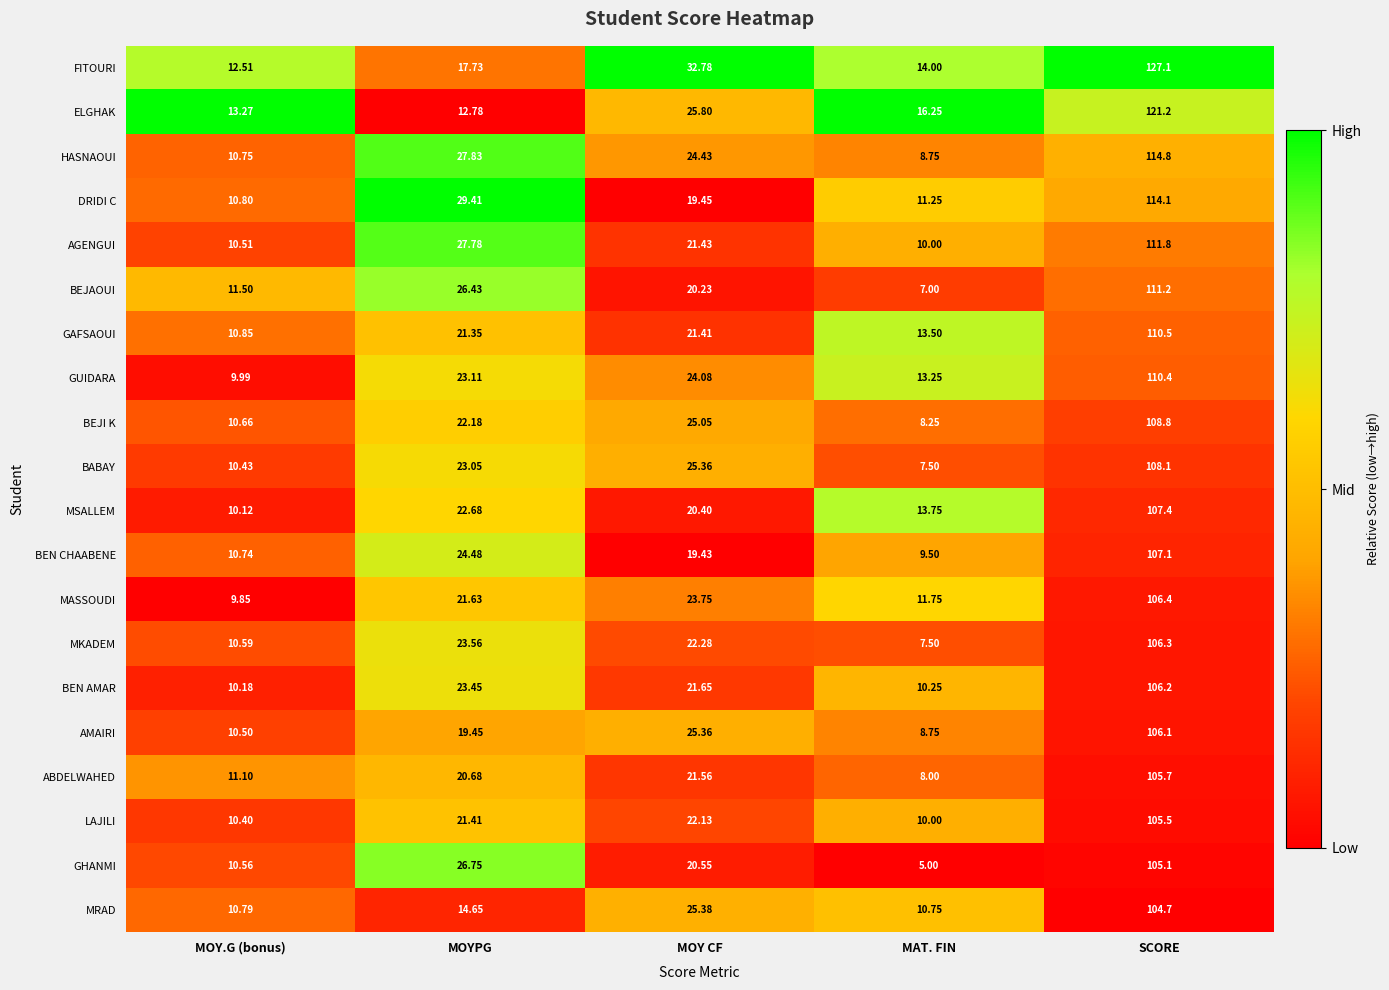

Where is ELGHAK nearest to the value 66?

MOY CF